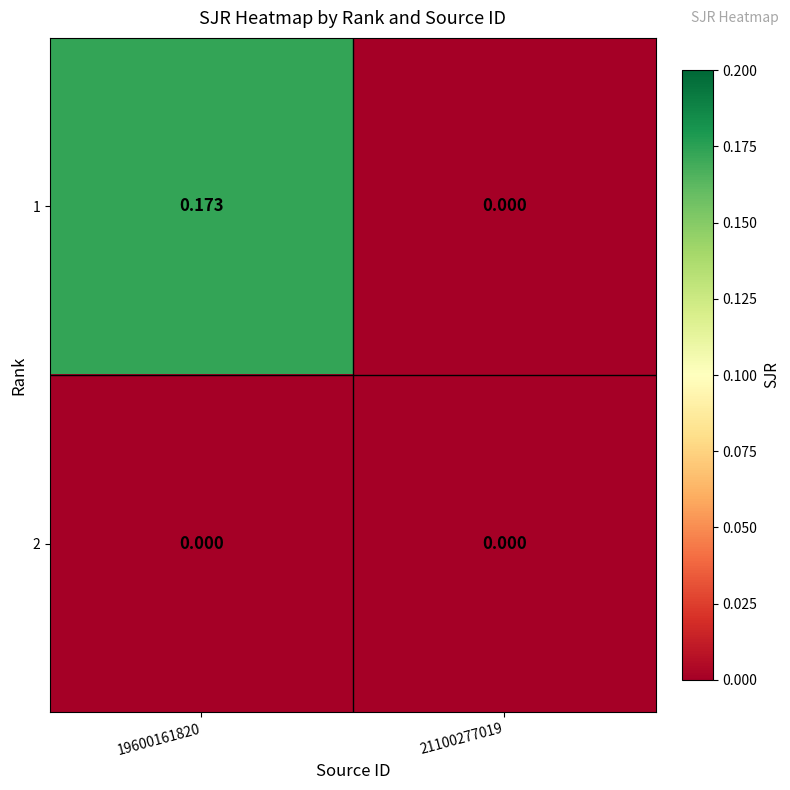

Which series has the widest spread of values?

1